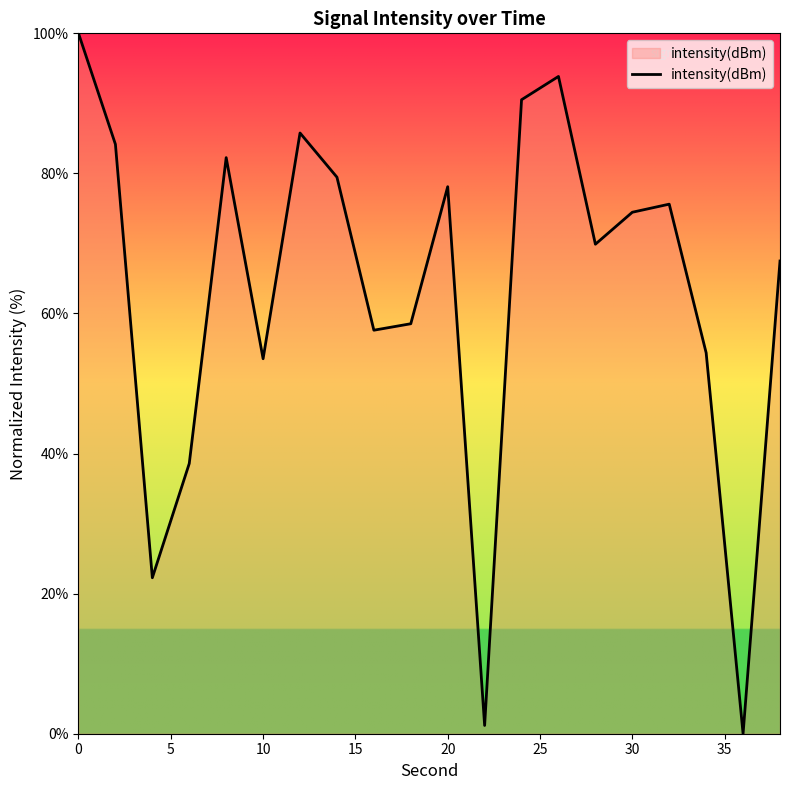

What is the maximum value shown in the chart?

100.0